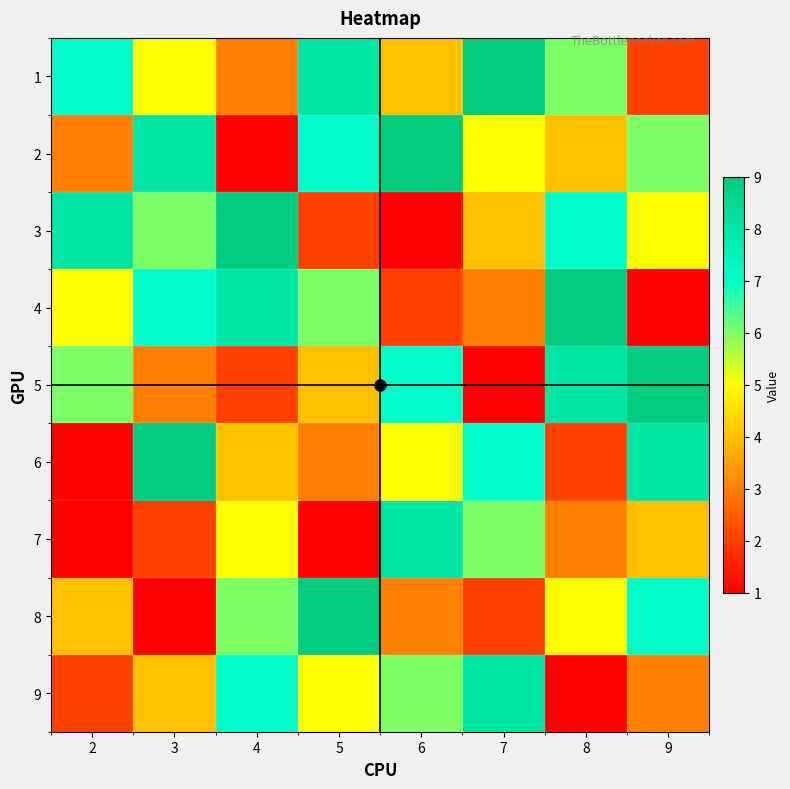

Rank the series at 2 from highest to lowest value.

3, 1, 5, 4, 8, 2, 9, 6, 7